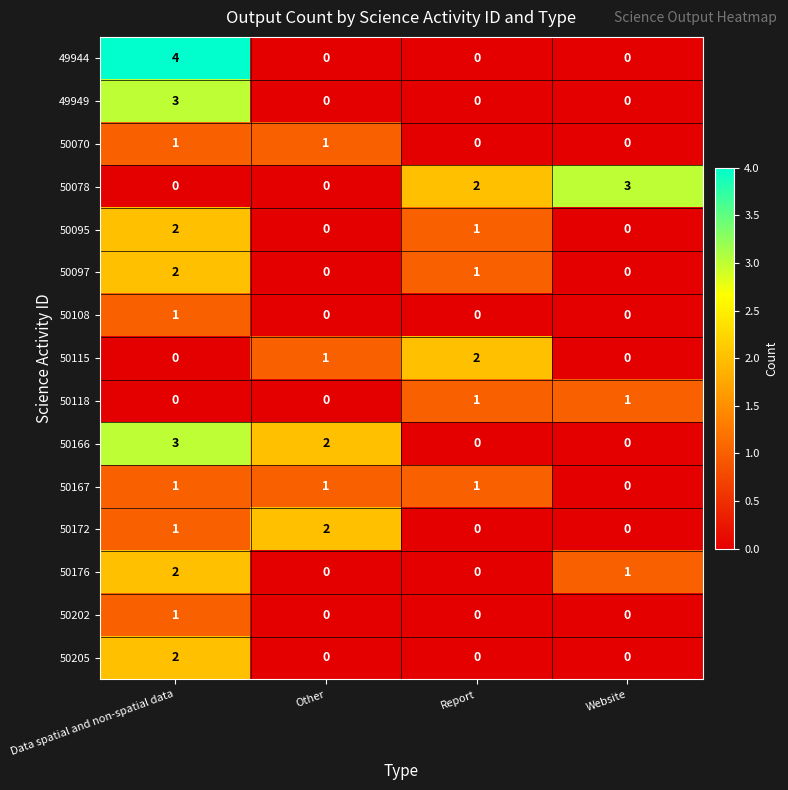

What is the greatest value displayed?

4